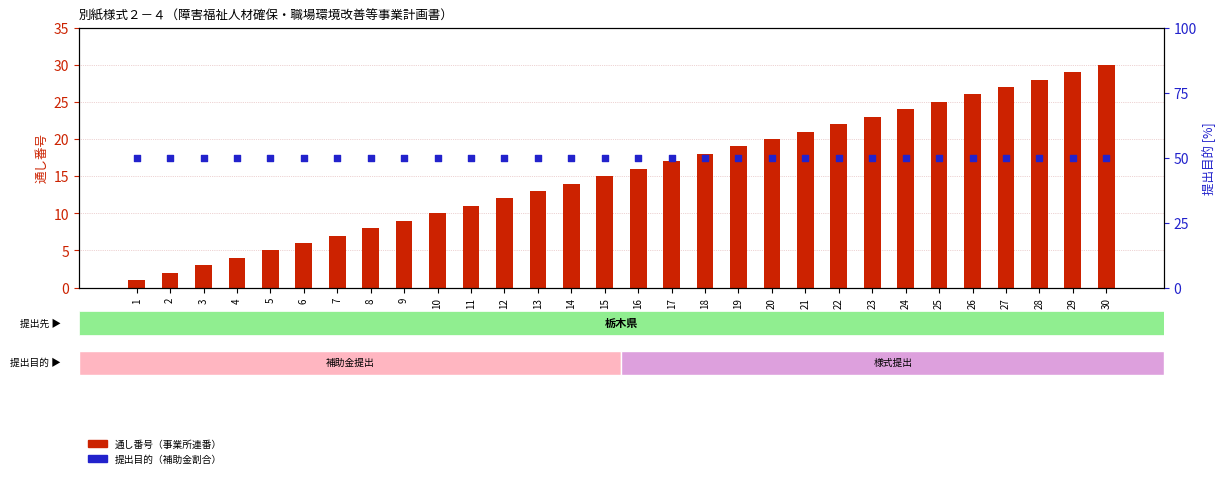

Which series has the largest total across all categories?

提出目的（補助金割合）